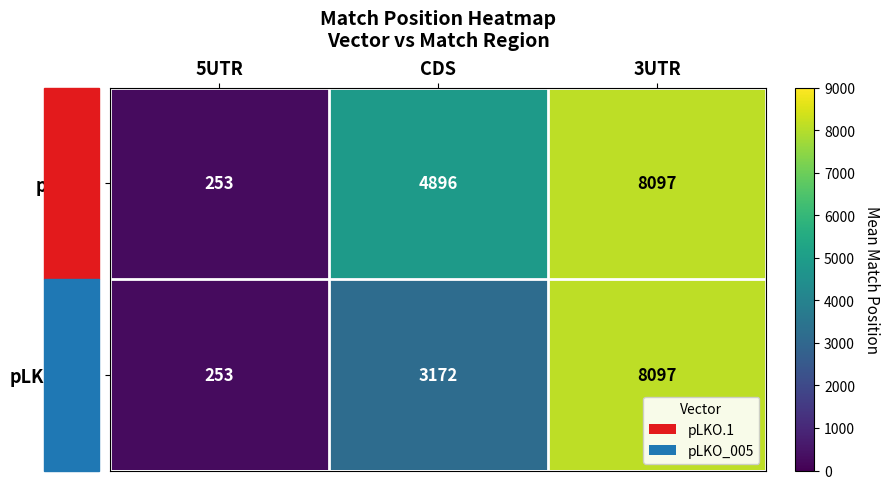

Rank the series by their average value, from highest to lowest.

pLKO.1, pLKO_005